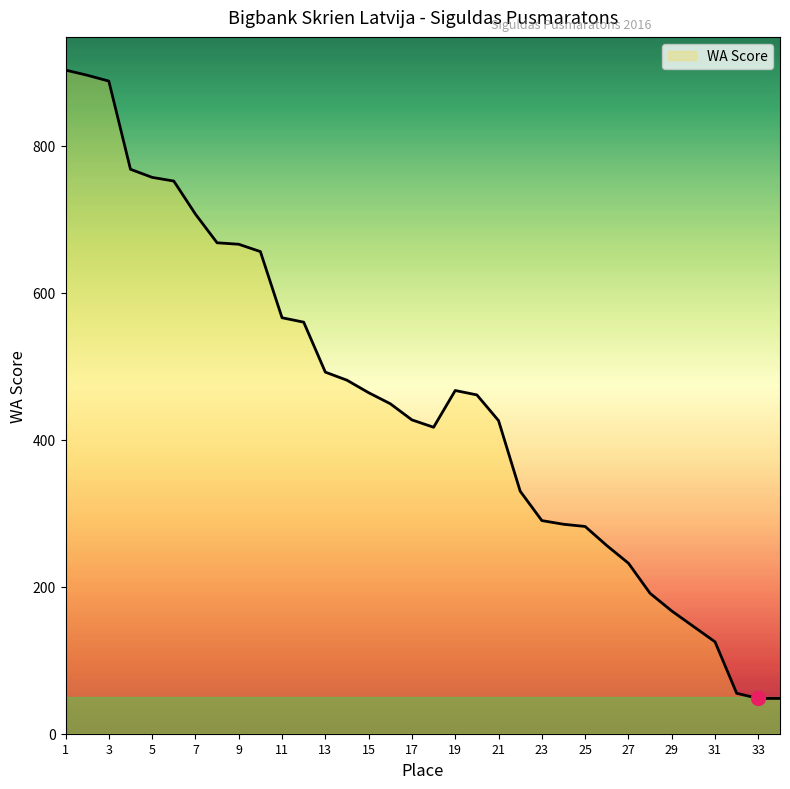

What is the greatest value displayed?

903